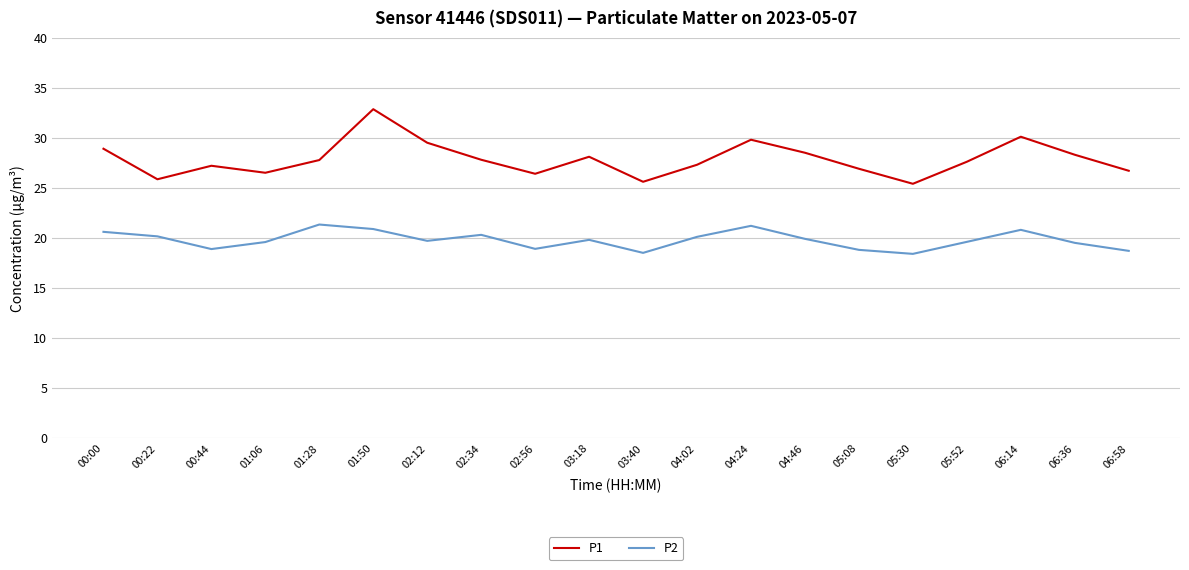

True or false: P1 and P2 cross at least once.

False